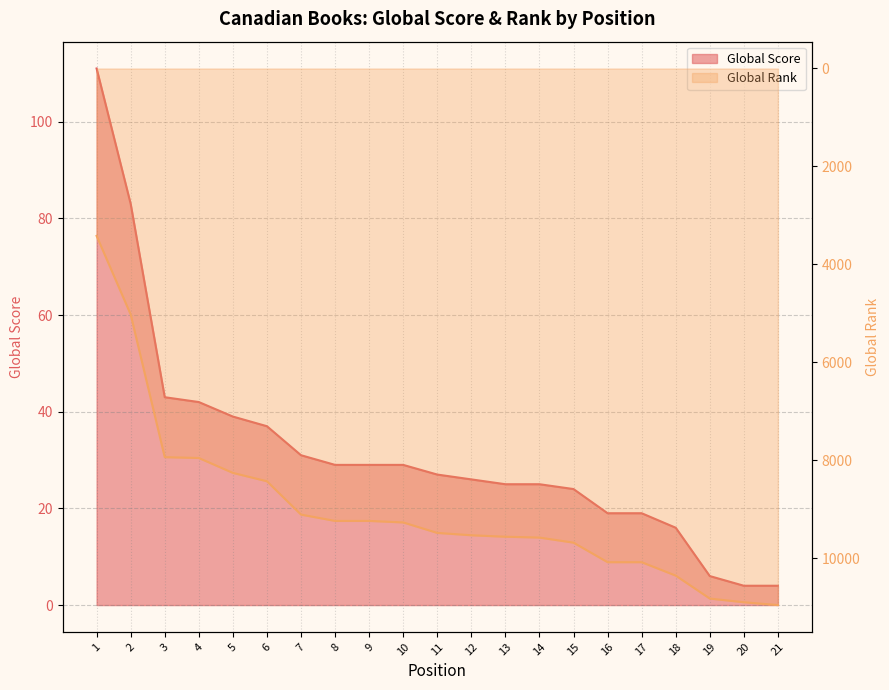

Rank the series by their average value, from highest to lowest.

Global Rank (scaled), Global Score